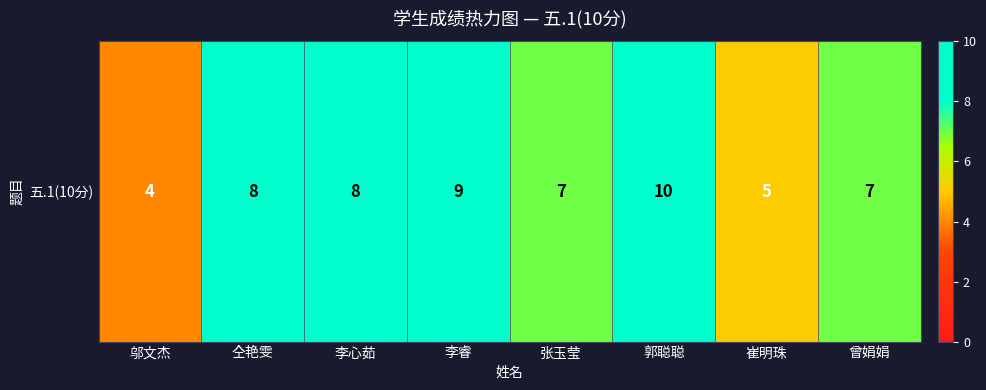

Count the number of values greater than 8.

2